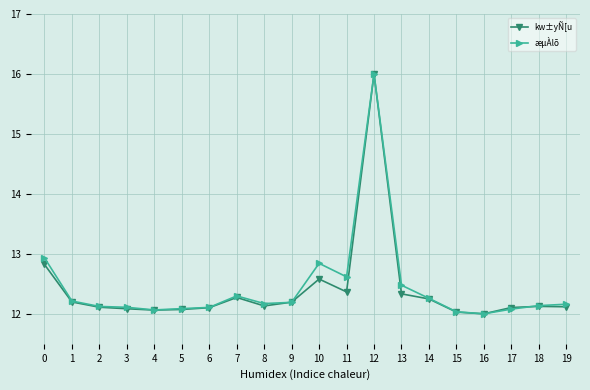

What is the smallest value displayed?

12.0